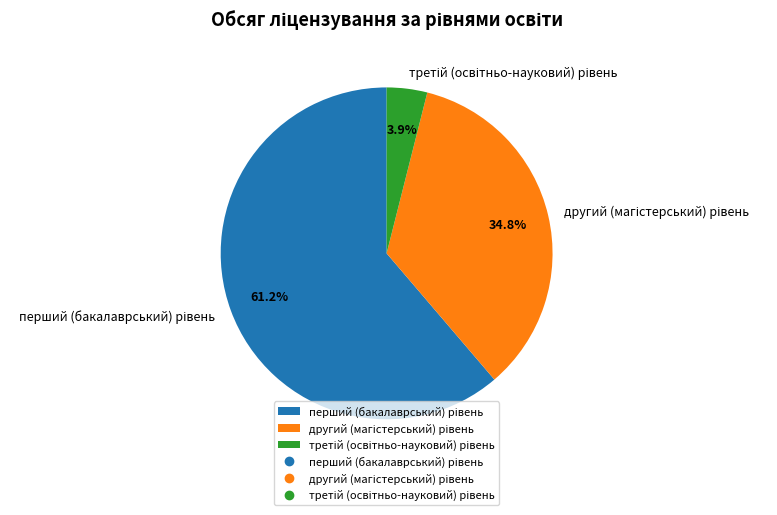

Does any single category account for the majority?

Yes